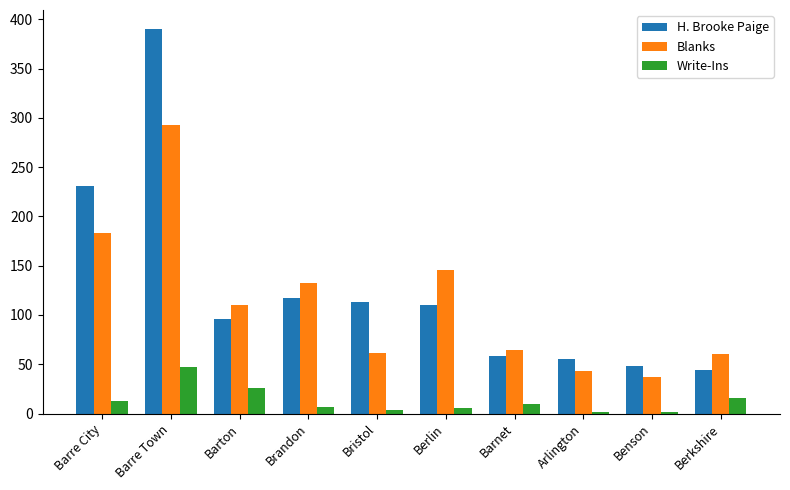

Between Barton and Benson, which series saw the biggest shift?

Blanks